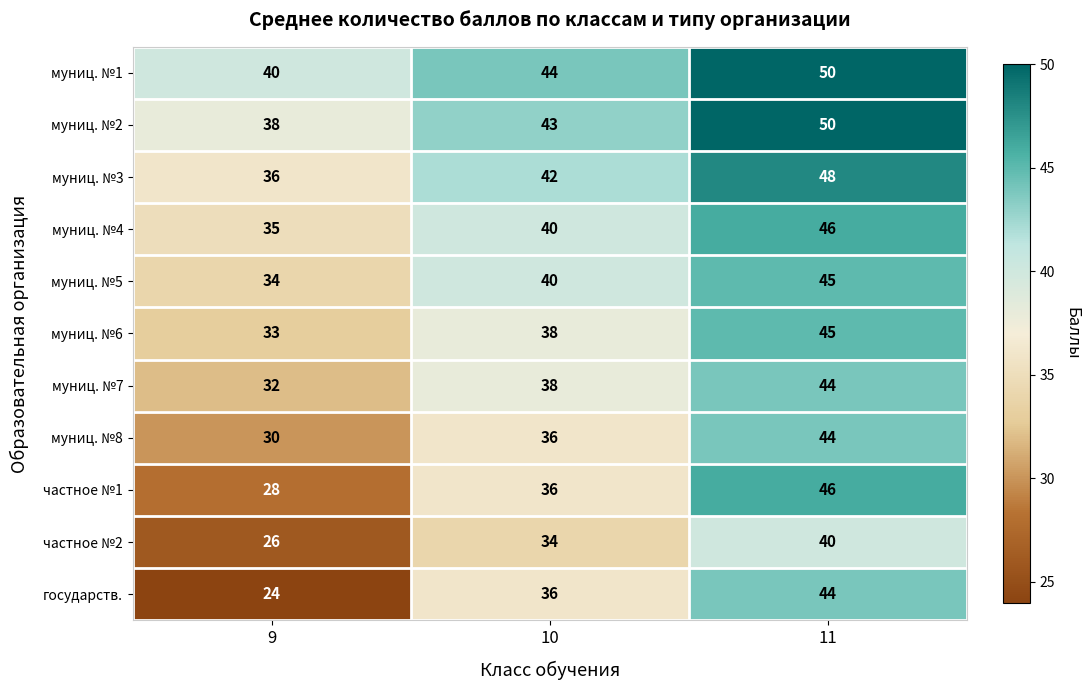

Which category has the highest value in the муниц. №1 series?

11